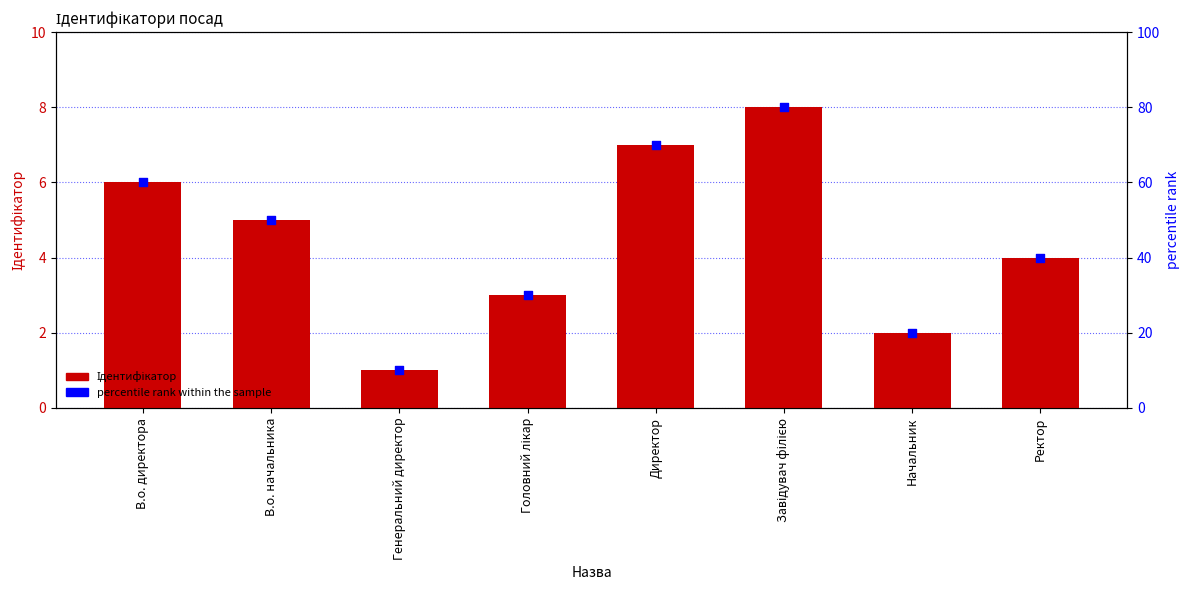

Which series has the largest Y range (max minus min)?

percentile rank within the sample